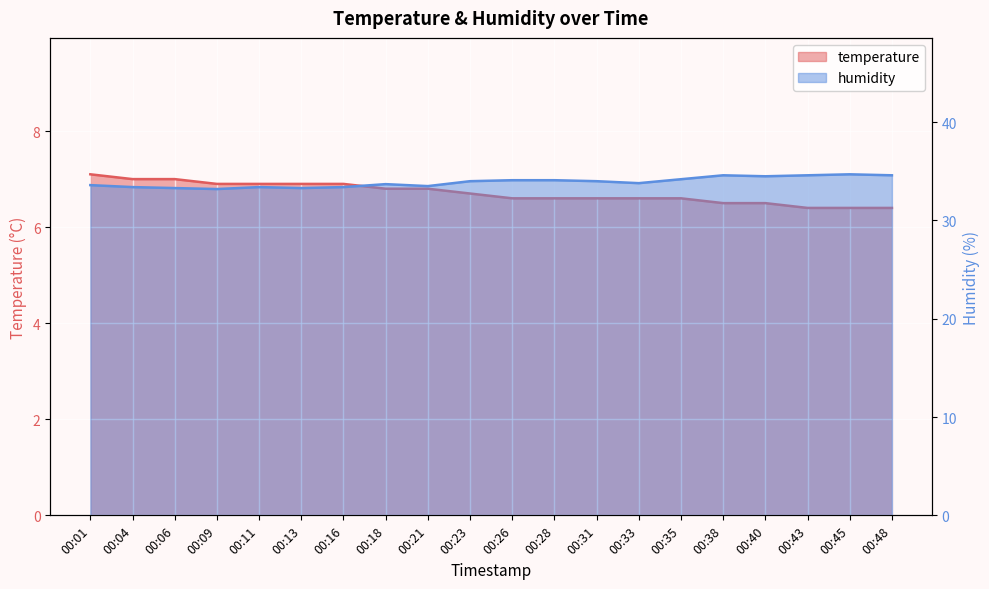

List the series in order of their peak value, highest first.

humidity, temperature